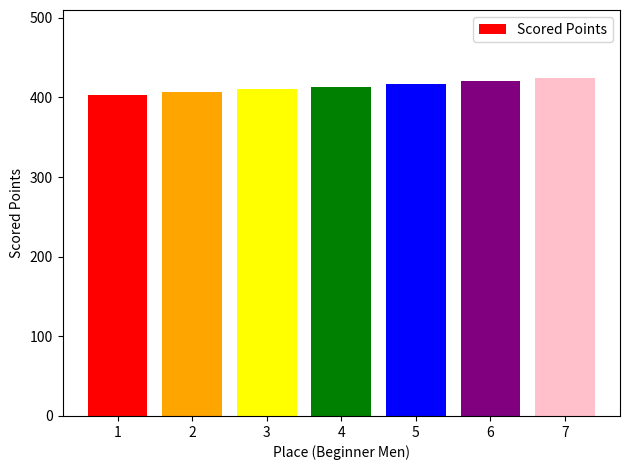

What is the greatest value displayed?

424.8